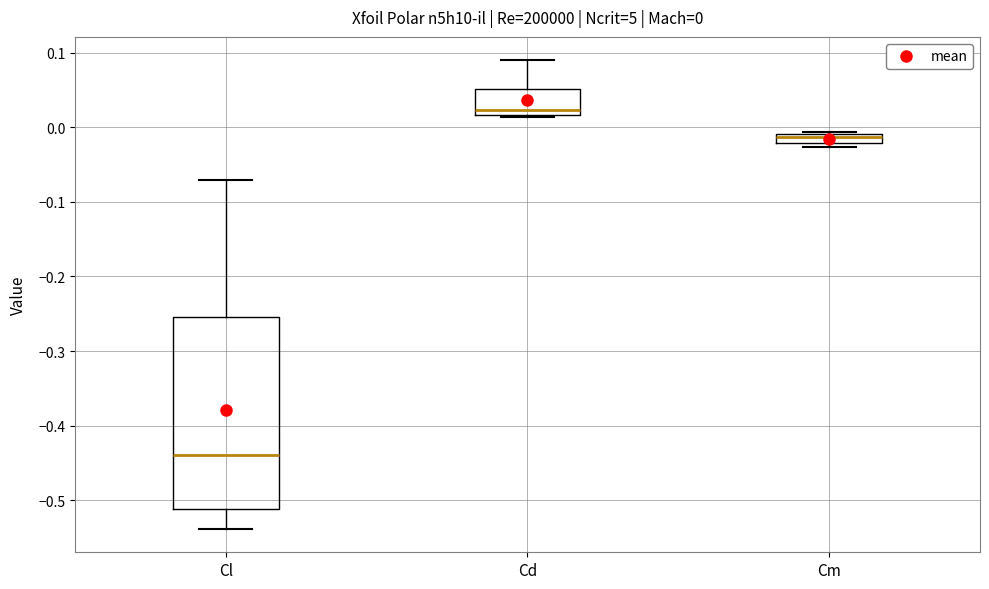

Which box's median line is the lowest?

Cl